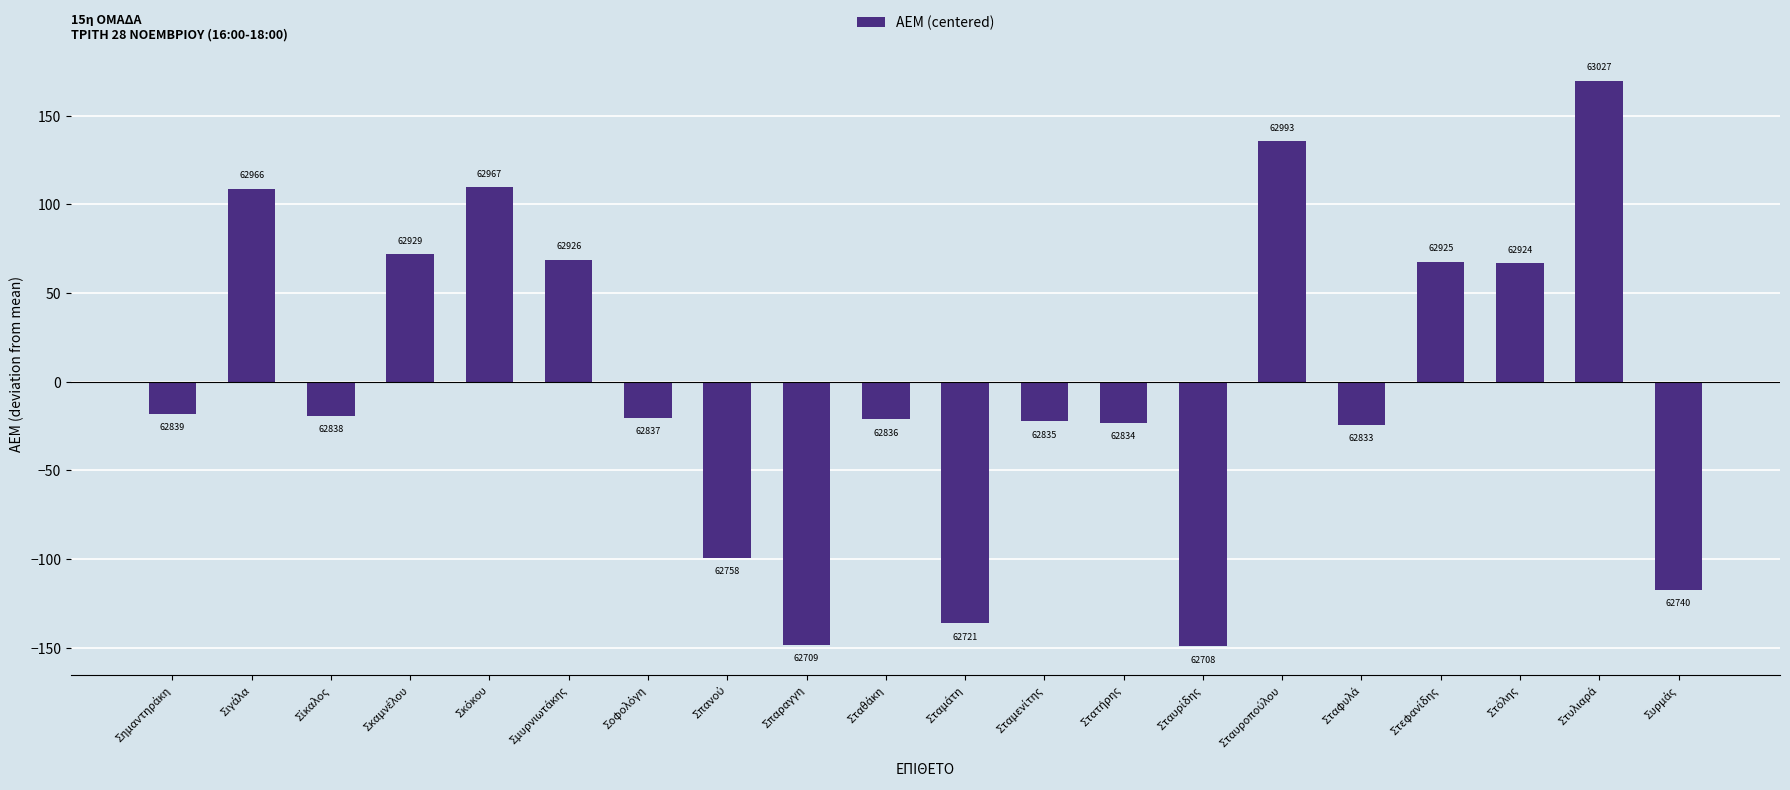

Rank the categories by value from highest to lowest.

Στυλιαρά, Σταυροπούλου, Σκόκου, Σιγάλα, Σκαμνέλου, Σμυρνιωτάκης, Στεφανίδης, Στόλης, Σημαντηράκη, Σίκαλος, Σοφολόγη, Σταθάκη, Σταμενίτης, Στατήρης, Σταφυλά, Σπανού, Συρμάς, Σταμάτη, Σπαραγγη, Σταυρίδης